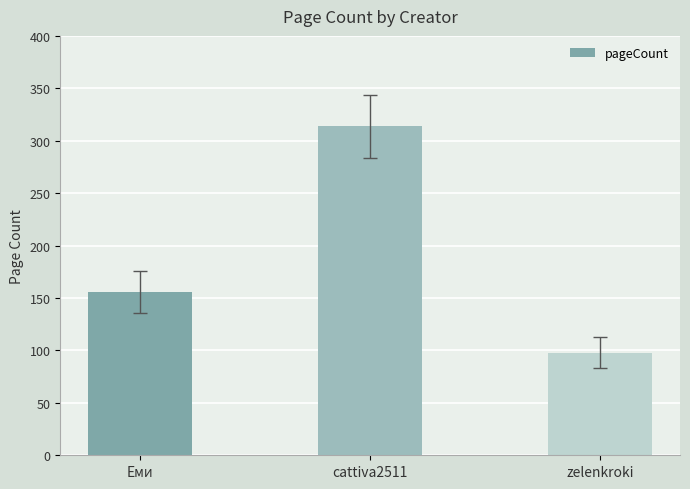

How many data points does each series have?

3